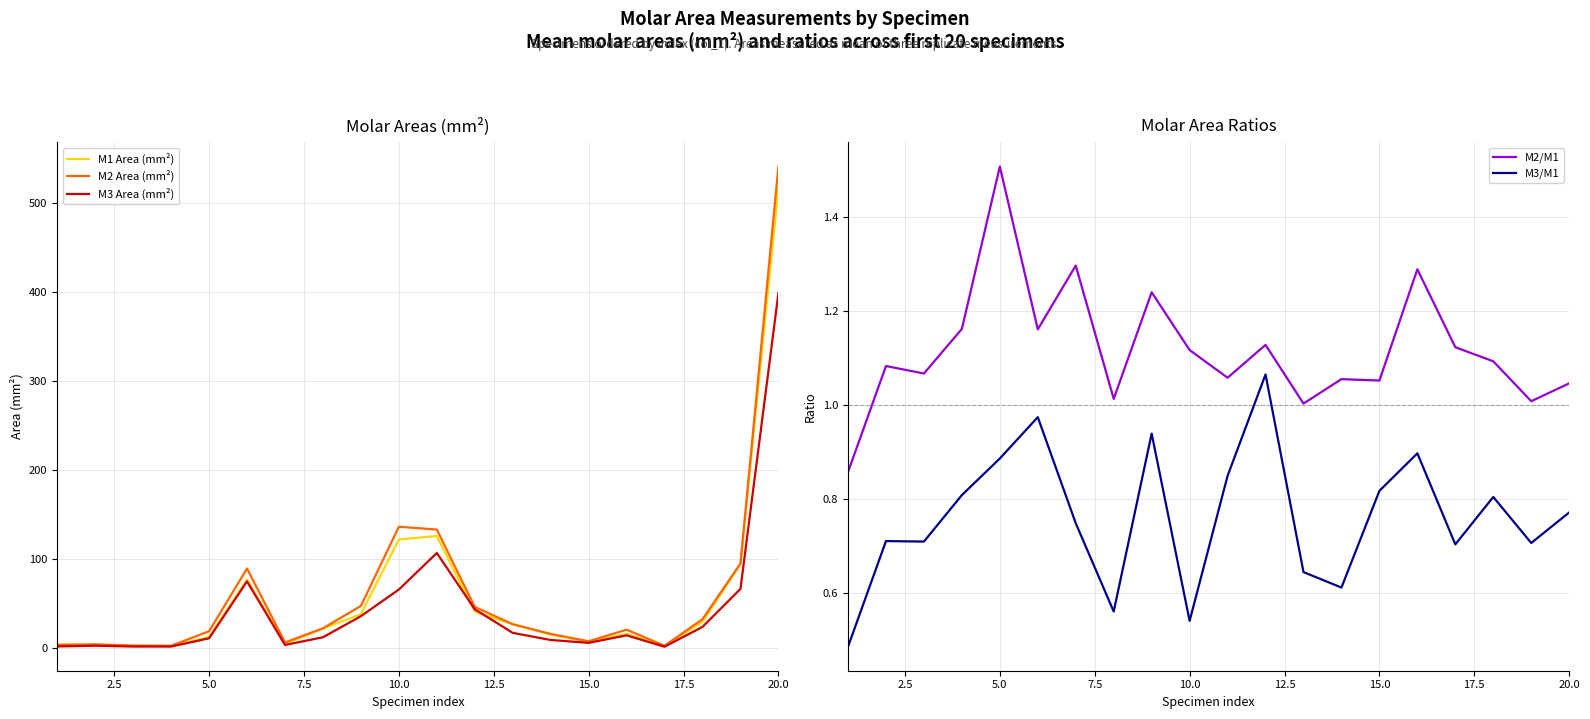

What is the highest value of the M3 Area (mm²) series?

399.0